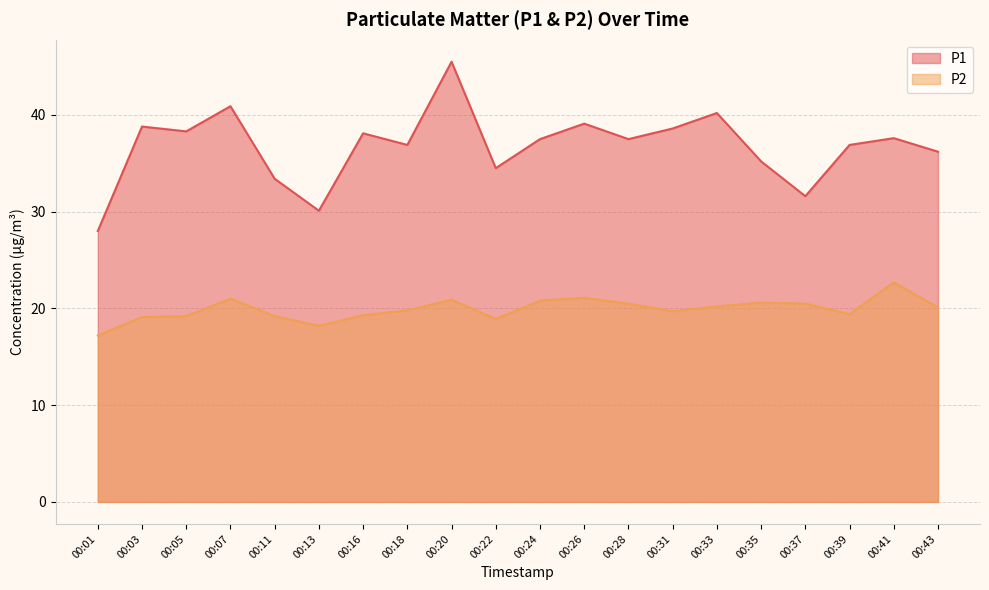

True or false: P2 and P1 intersect in this chart.

False